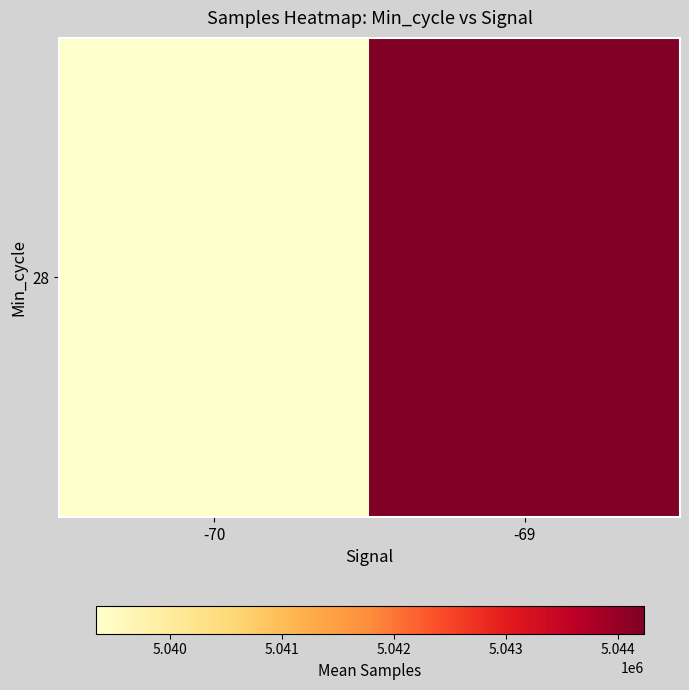

How many values are below 5044230?

1